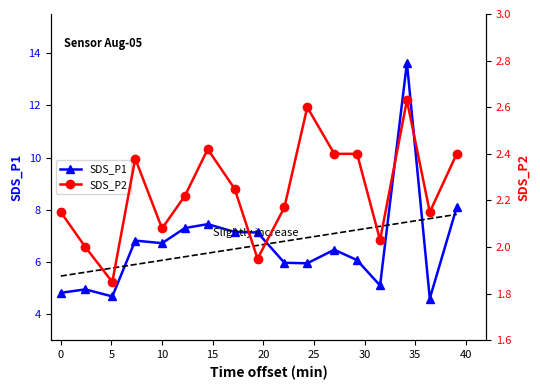

True or false: SDS_P2 and SDS_P1 intersect in this chart.

False